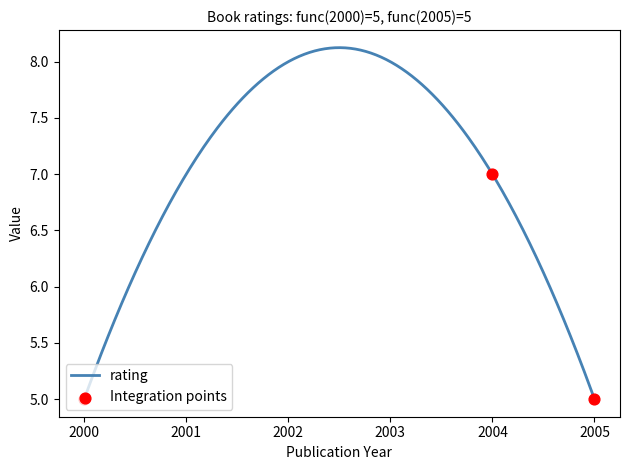

Between 2004 and 2000, which is larger?

2004